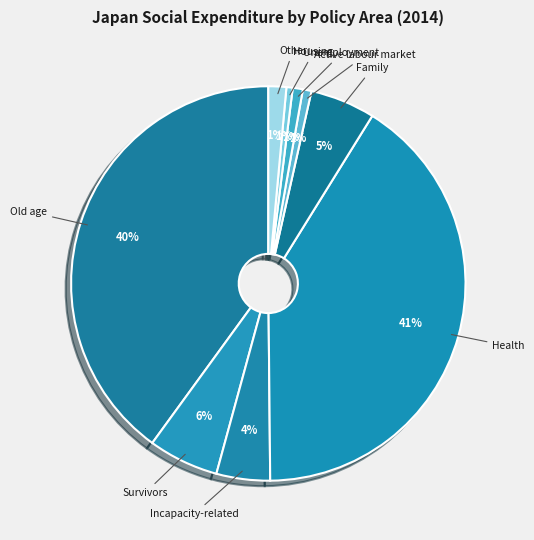

To the nearest percent, what is the average slice percentage?

11%